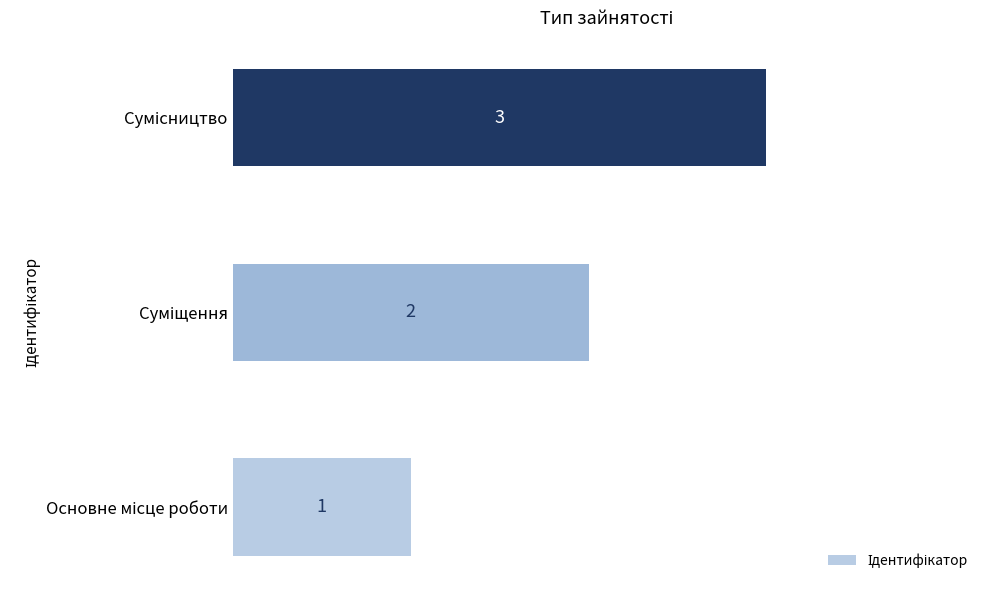

Count the values in the range 1 to 3.

3